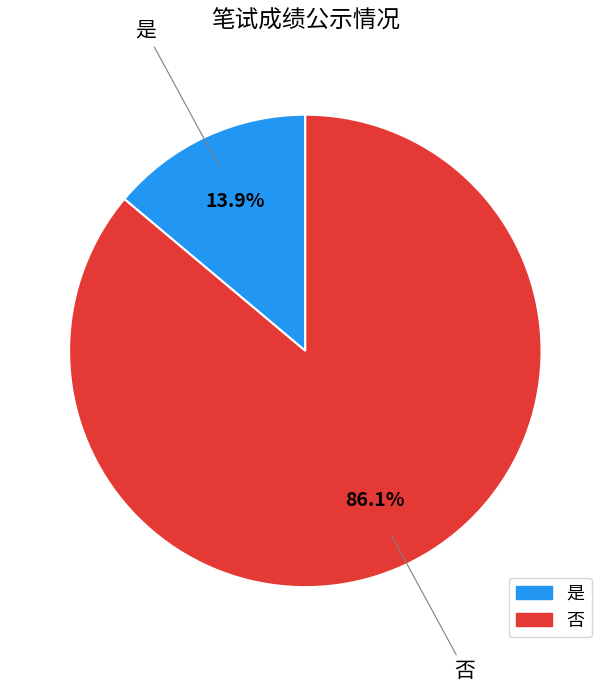

Which category accounts for the majority?

否